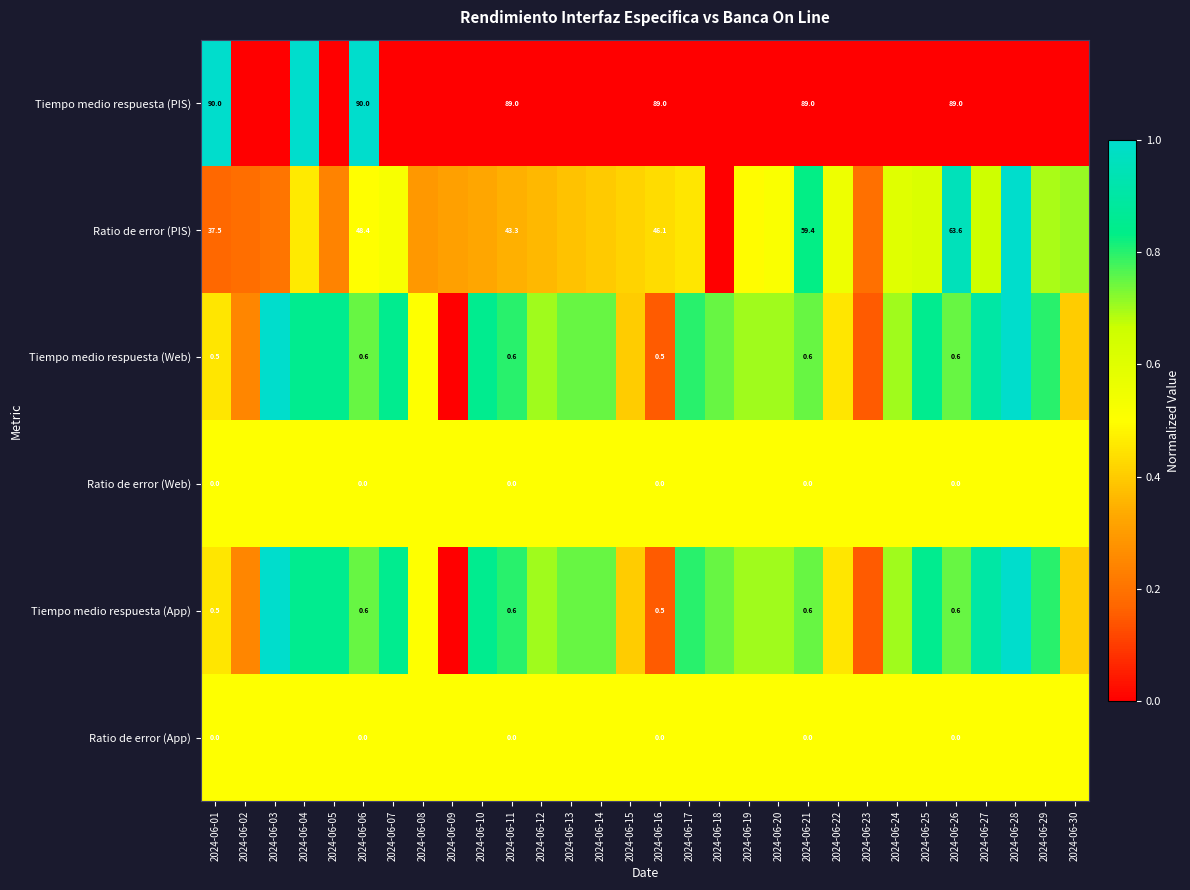

Rank the series by their maximum value, from highest to lowest.

Tiempo medio respuesta (PIS), Ratio de error (PIS), Tiempo medio respuesta (Web), Tiempo medio respuesta (App), Ratio de error (Web), Ratio de error (App)